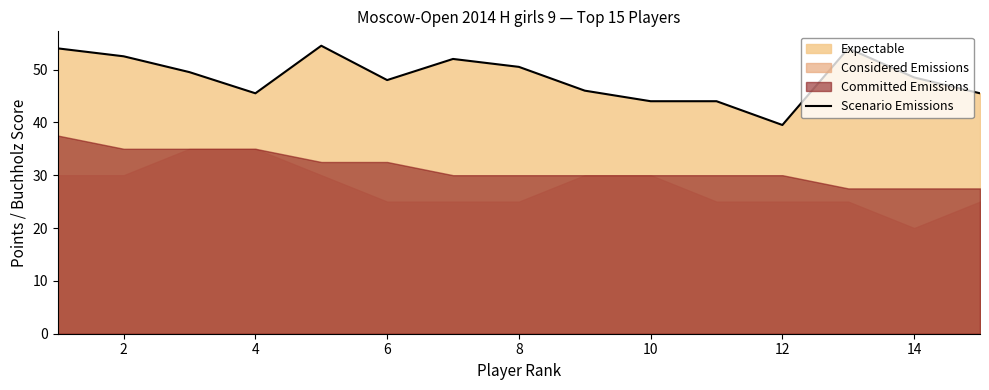

Reading left to right, extract all data points from this chart.

54.0	52.5	49.5	45.5	54.5	48.0	52.0	50.5	46.0	44.0	44.0	39.5	54.0	48.5	45.5